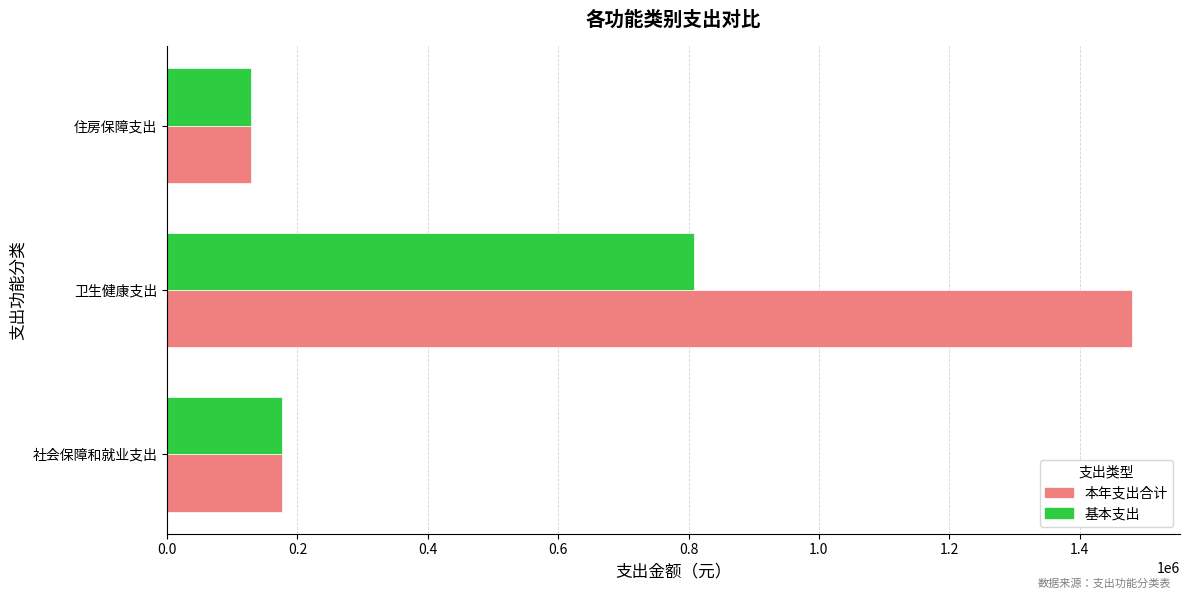

Rank the series by their maximum value, from lowest to highest.

基本支出, 本年支出合计